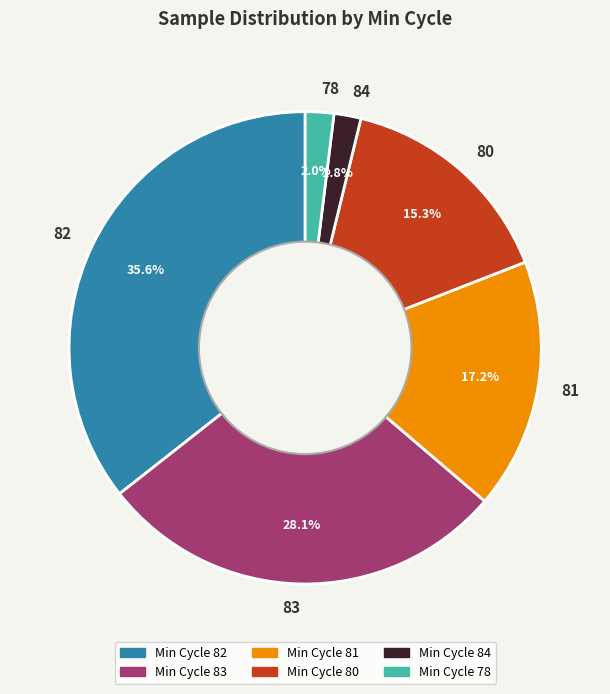

Between Min Cycle 81 and Min Cycle 82, which is larger?

Min Cycle 82